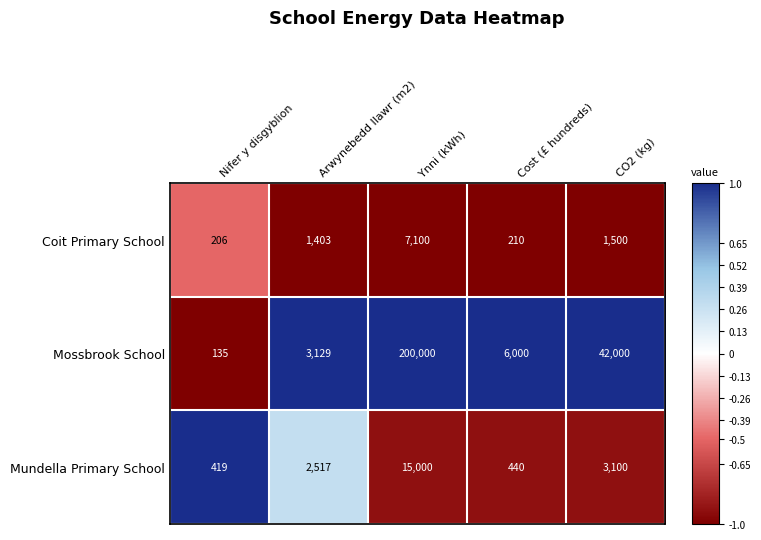

Reading left to right, transcribe all the data shown in this chart.

Coit Primary School: 206	1403	7100	210	1500
Mossbrook School: 135	3129	200000	6000	42000
Mundella Primary School: 419	2517	15000	440	3100